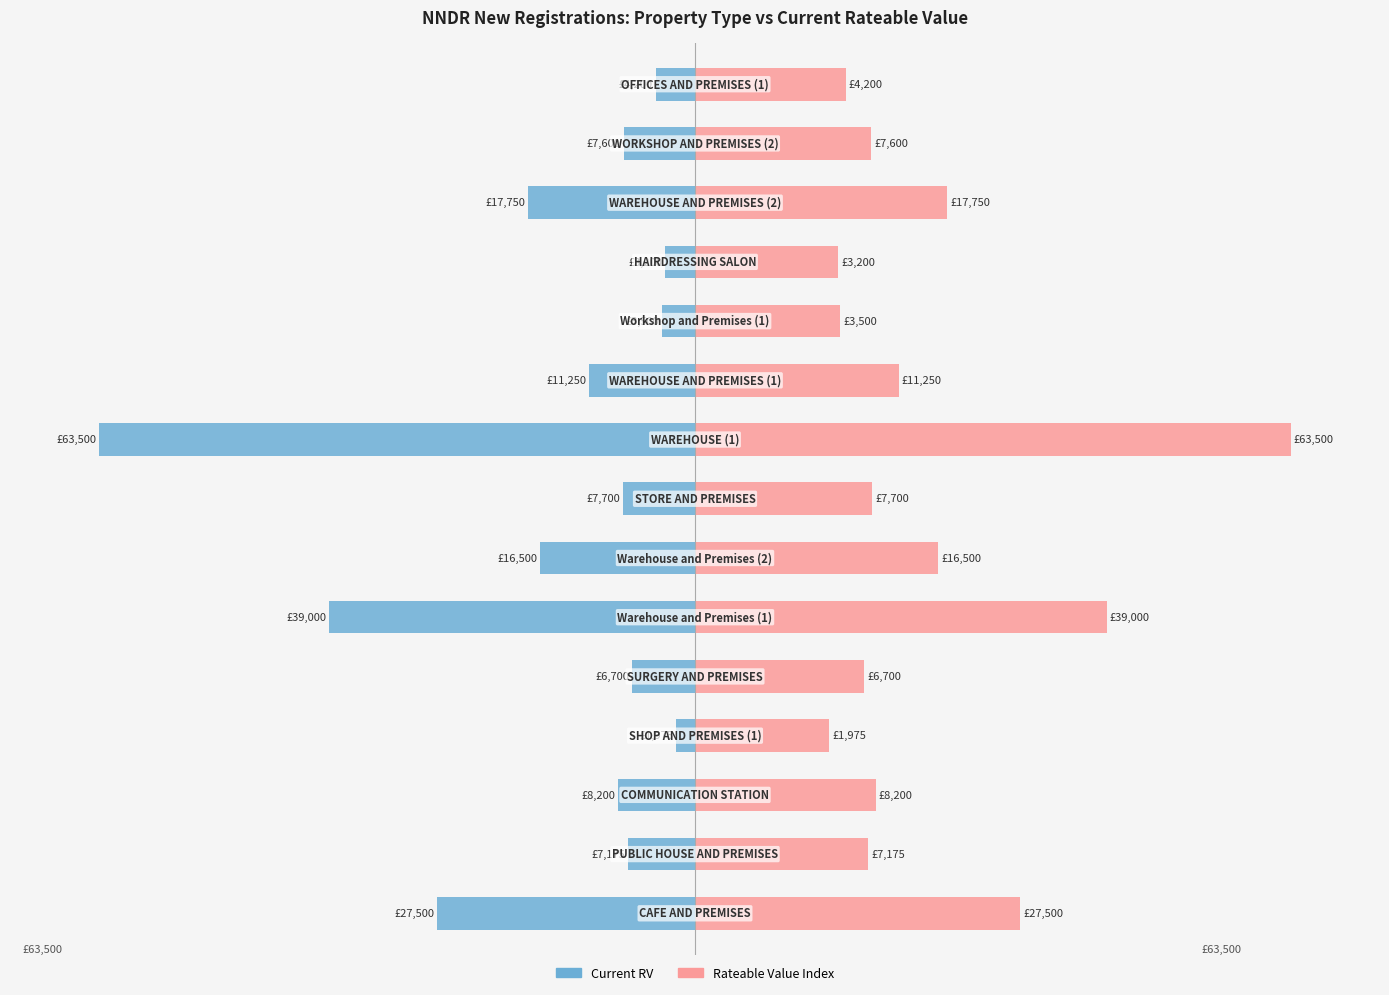

Count the number of data series in this chart.

2